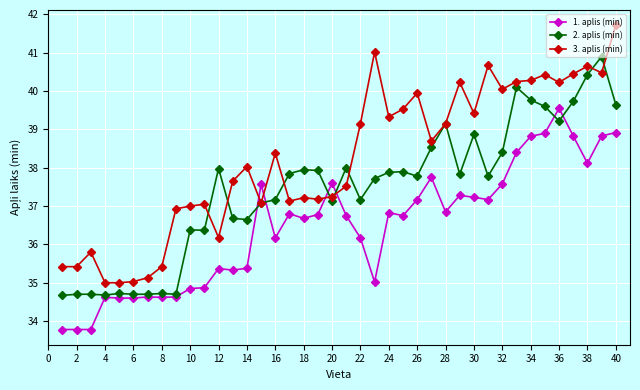

What is the smallest value displayed?

33.8